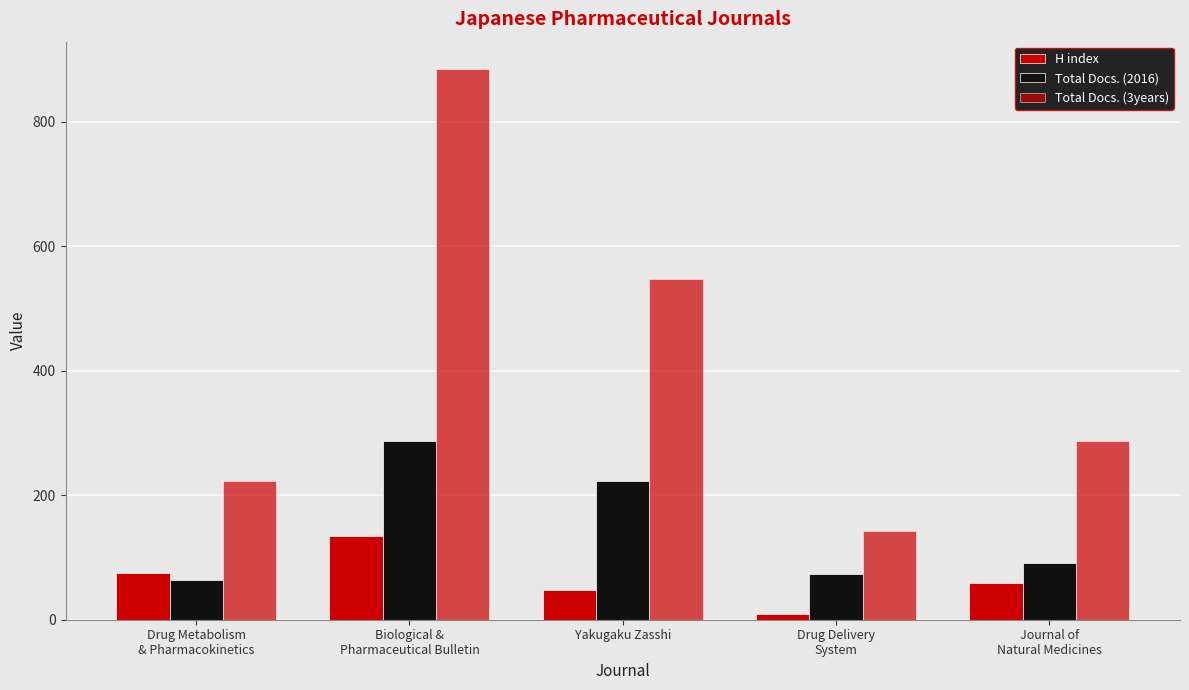

How many groups of bars are there?

5